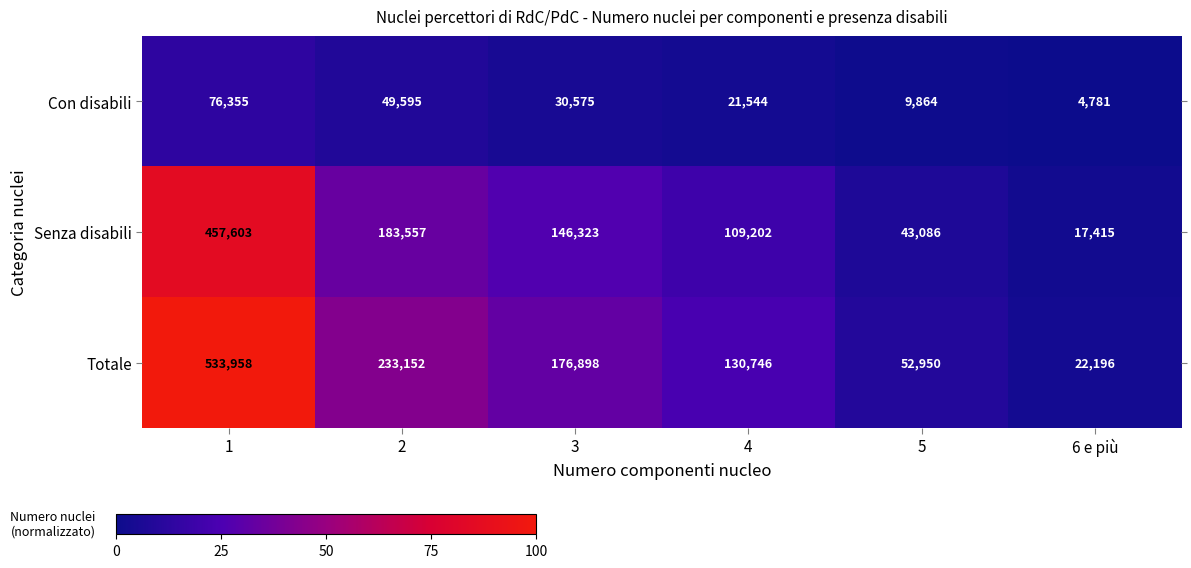

Is it true that Con disabili equals 2558 at 6 e più?

False